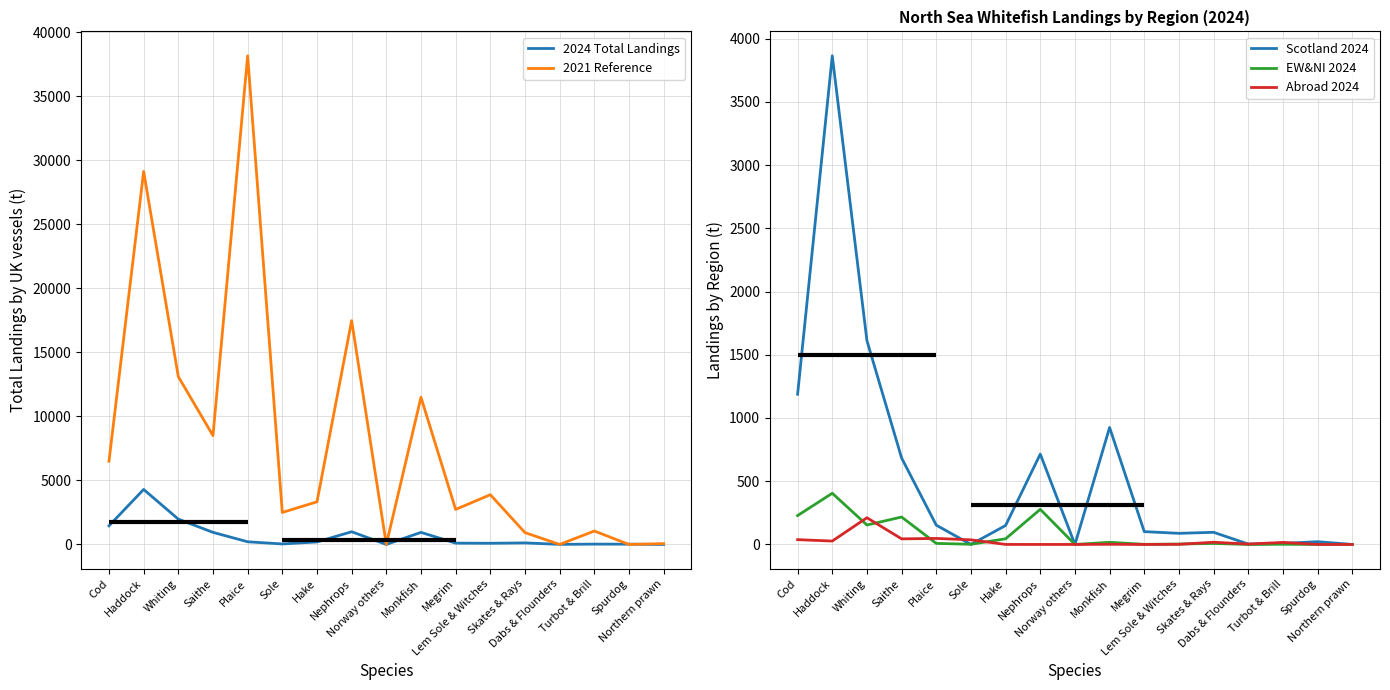

Which series has the largest range (max minus min)?

2021 Reference